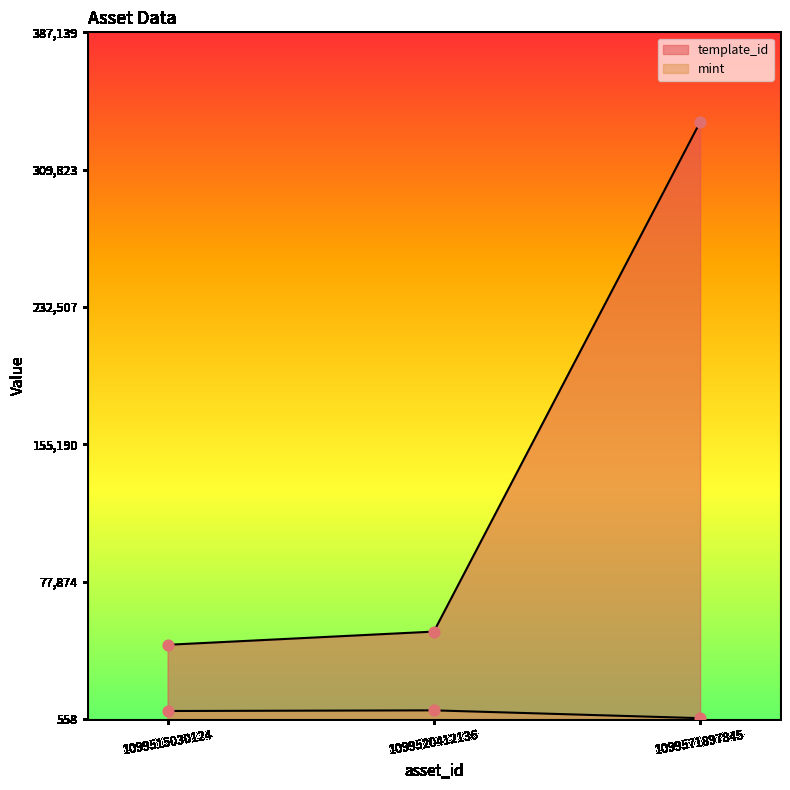

Which series contains the highest Y value?

template_id